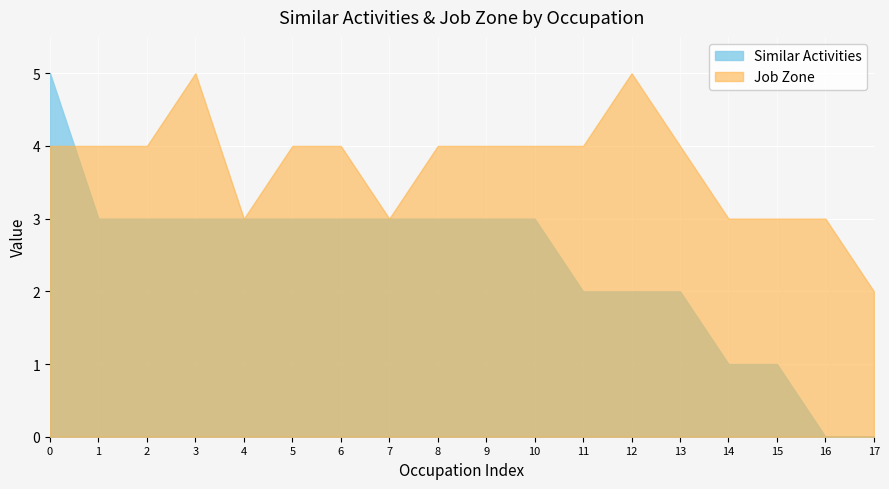

List the series in order of their overall mean, highest first.

Job Zone, Similar Activities